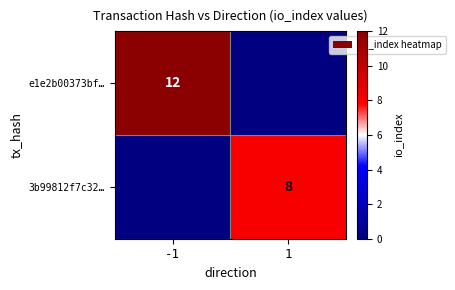

Is it true that e1e2b00373bf… equals 12 at -1?

True